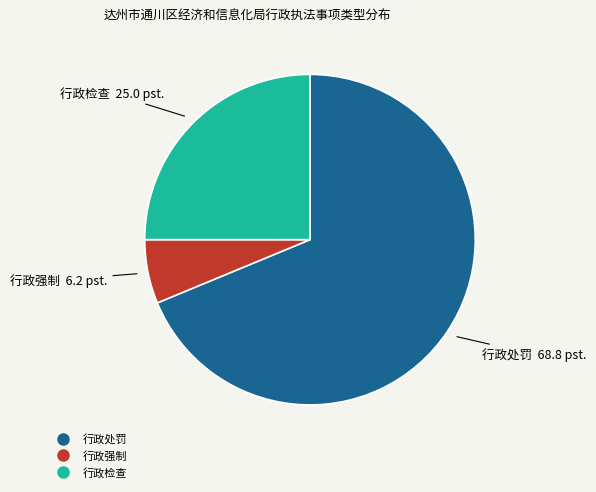

Does any single category account for the majority?

Yes